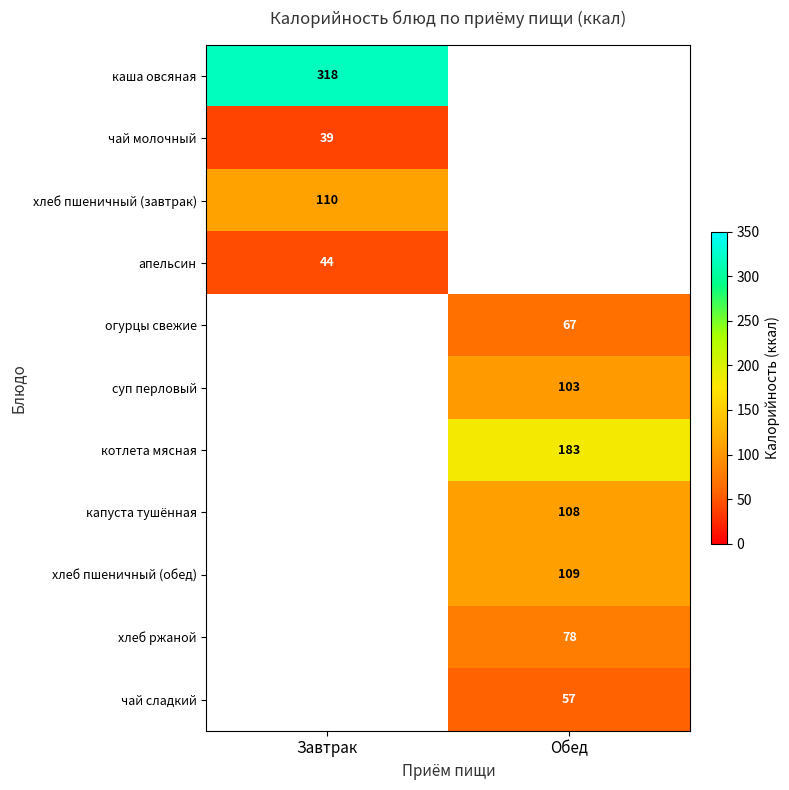

At which category does the chart reach its peak across all series?

Завтрак